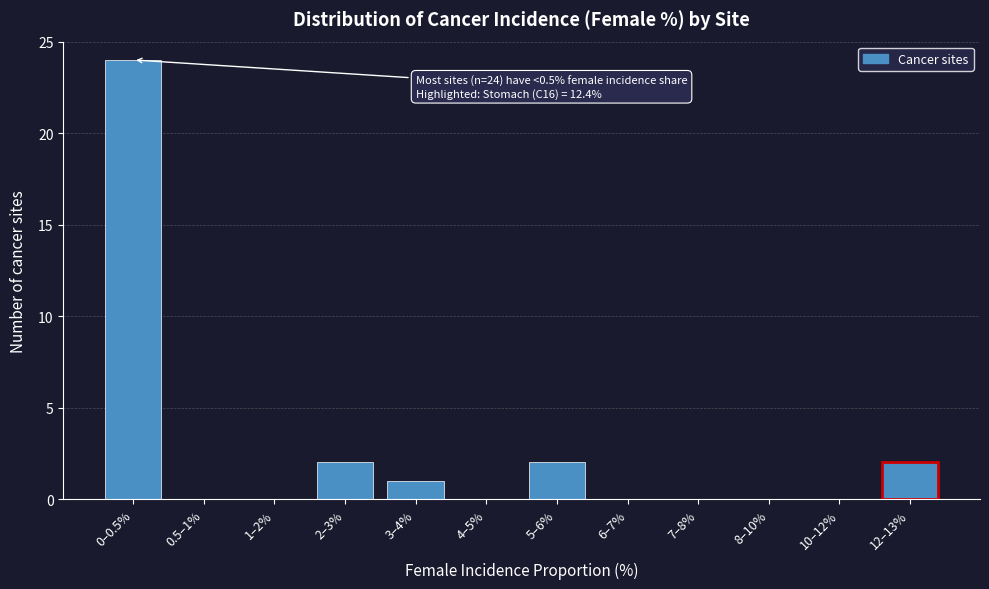

Reading left to right, transcribe all the data shown in this chart.

0–0.5%=24	0.5–1%=0	1–2%=0	2–3%=2	3–4%=1	4–5%=0	5–6%=2	6–7%=0	7–8%=0	8–10%=0	10–12%=0	12–13%=2